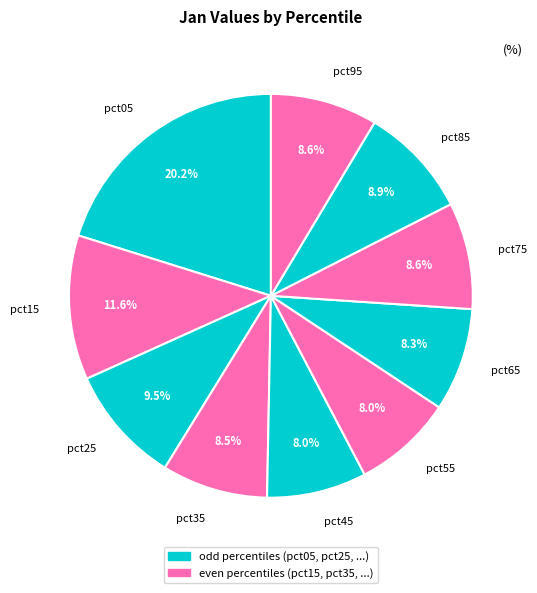

The pct95 slice represents 15% of the pie. True or false?

False